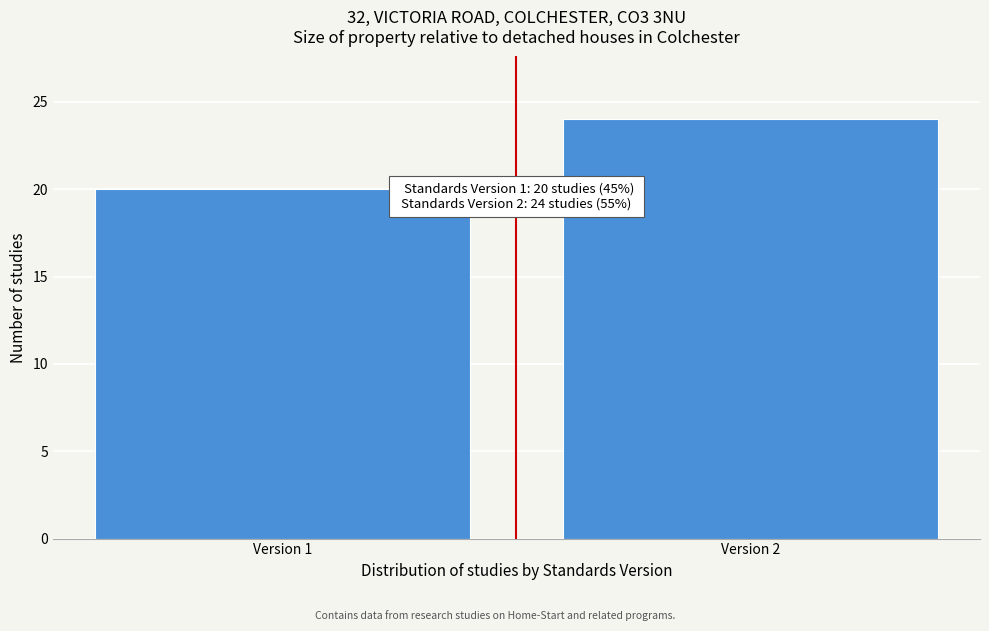

Reading right to left, transcribe all the data shown in this chart.

Version 2=24	Version 1=20